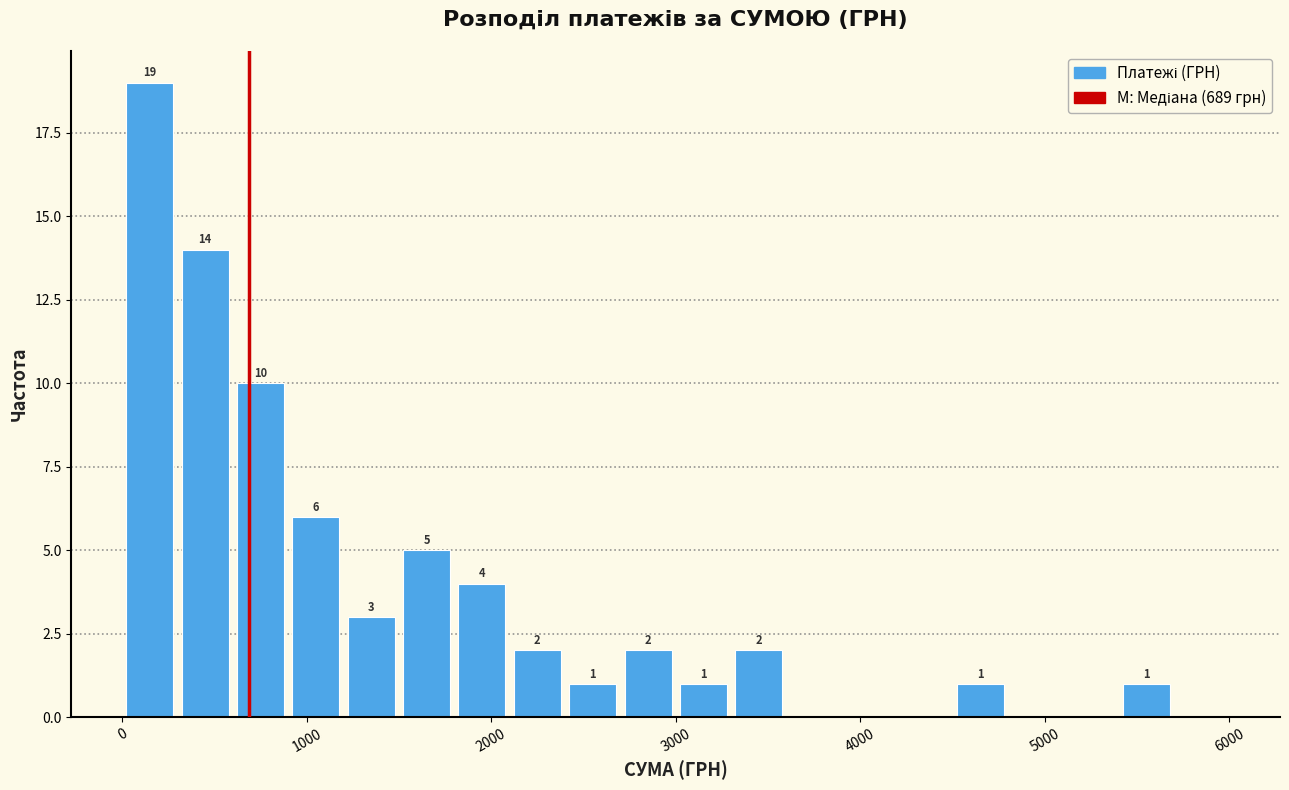

Around what value on the x-axis is the tallest bar? Give the approximate position of its centre, as read against the axis.

200